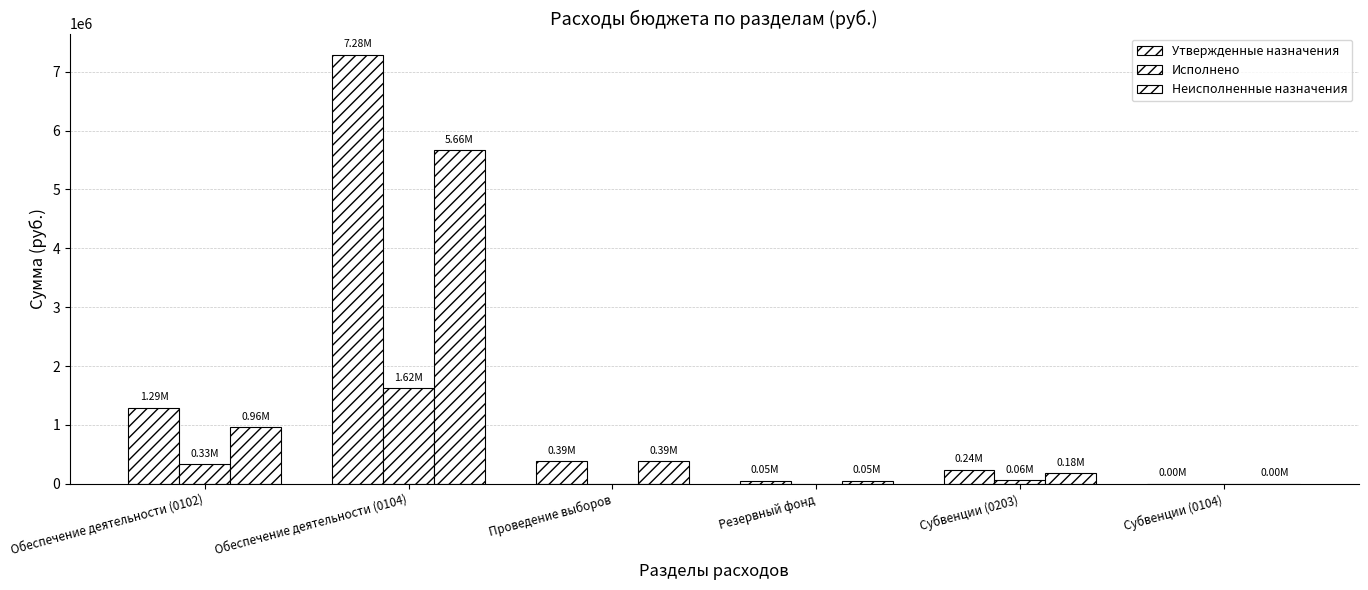

Read the Утвержденные назначения value at Проведение выборов.

385000.0